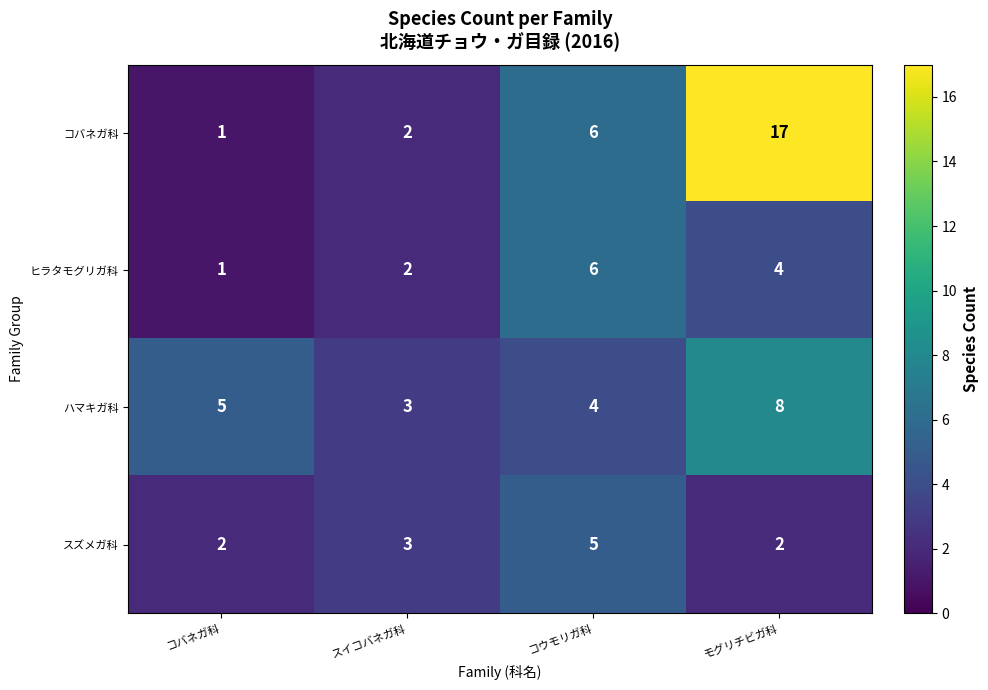

Which series changed the most between スイコバネガ科 and モグリチビガ科?

コバネガ科